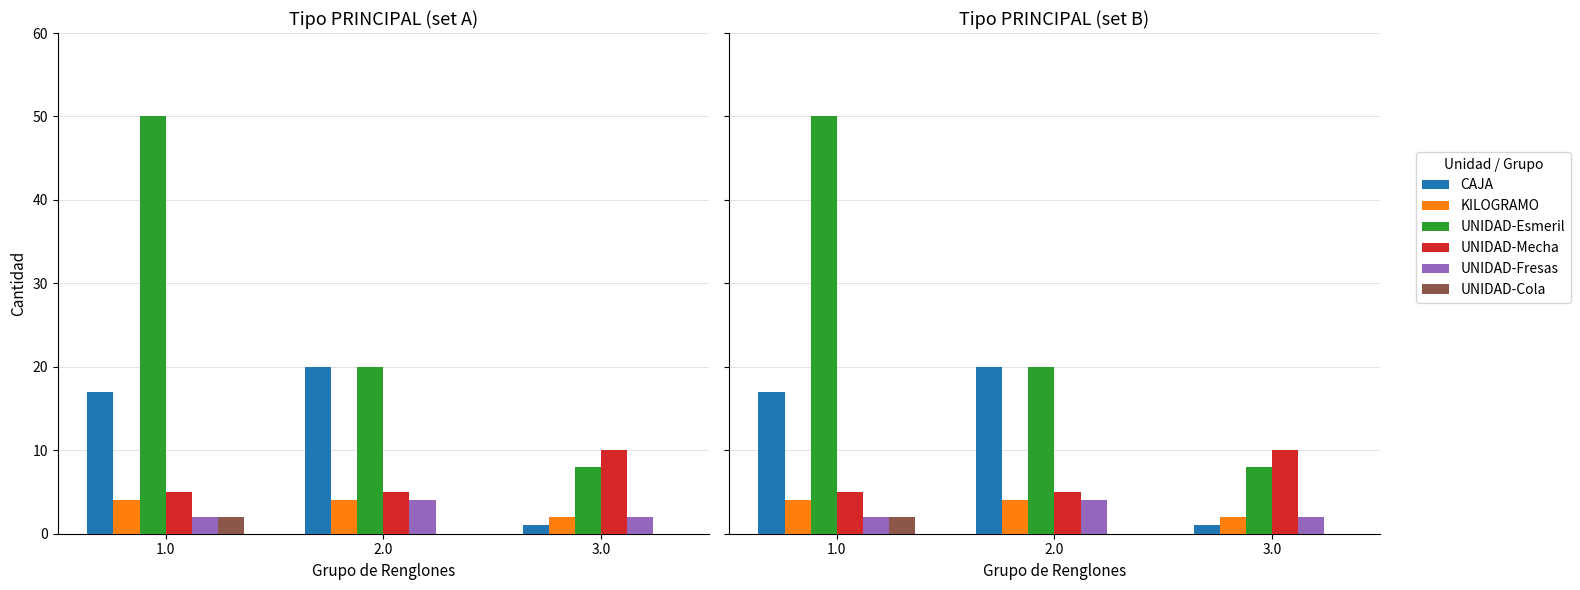

What is the sum of the CAJA values at 2.0 and 3.0?

21